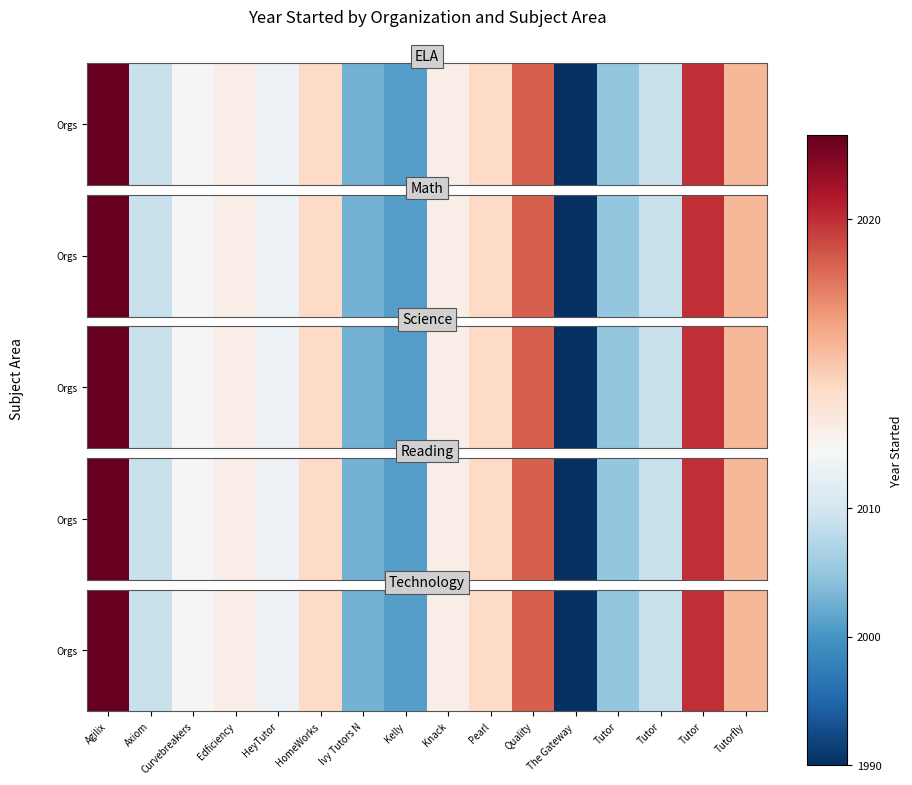

True or false: the data shows 2015 at Knack.

True